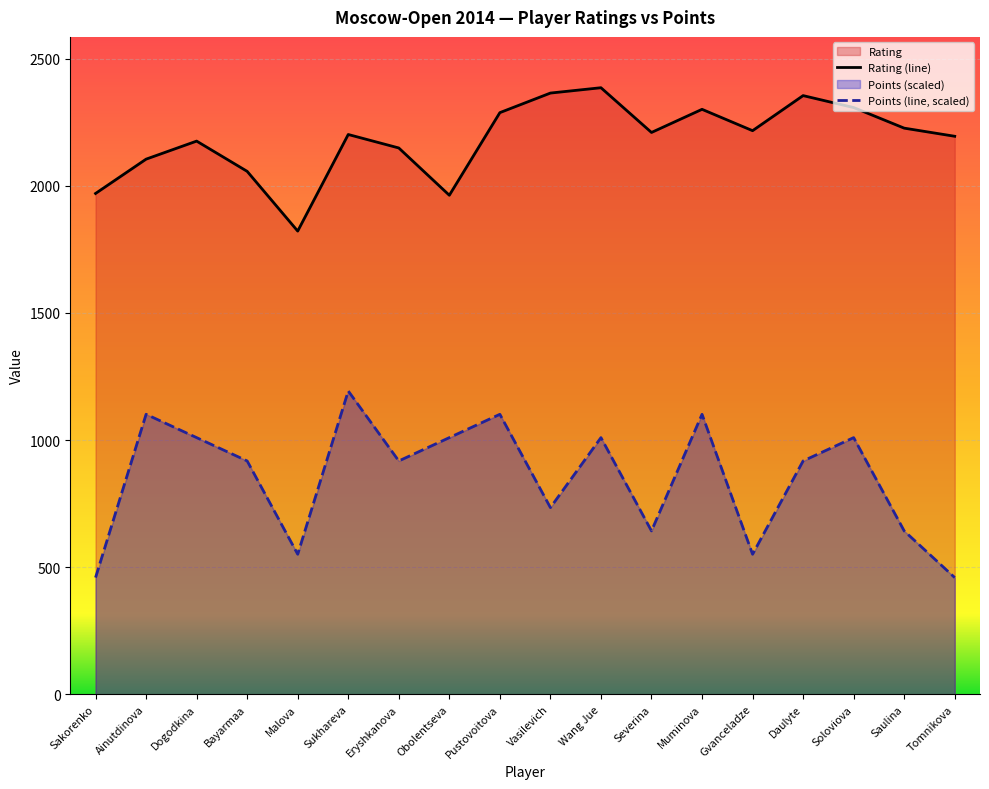

True or false: Points (line, scaled) and Rating (line) cross at least once.

False